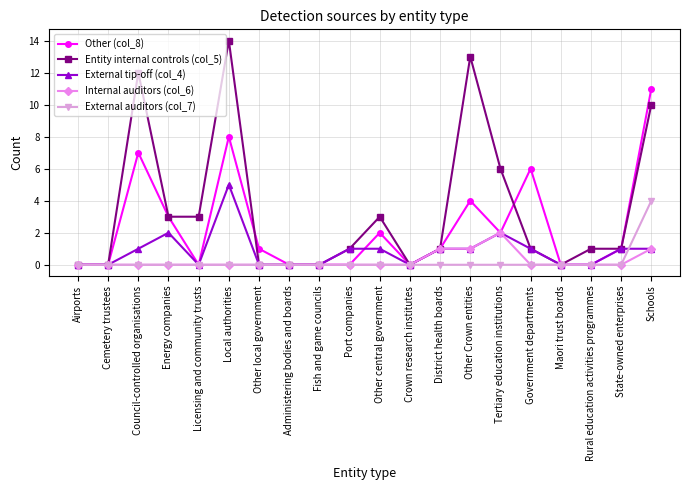

Which series has the largest total across all categories?

Entity internal controls (col_5)